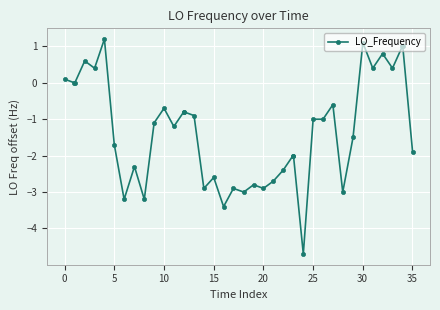

What is the difference between the maximum and minimum values?

5.9